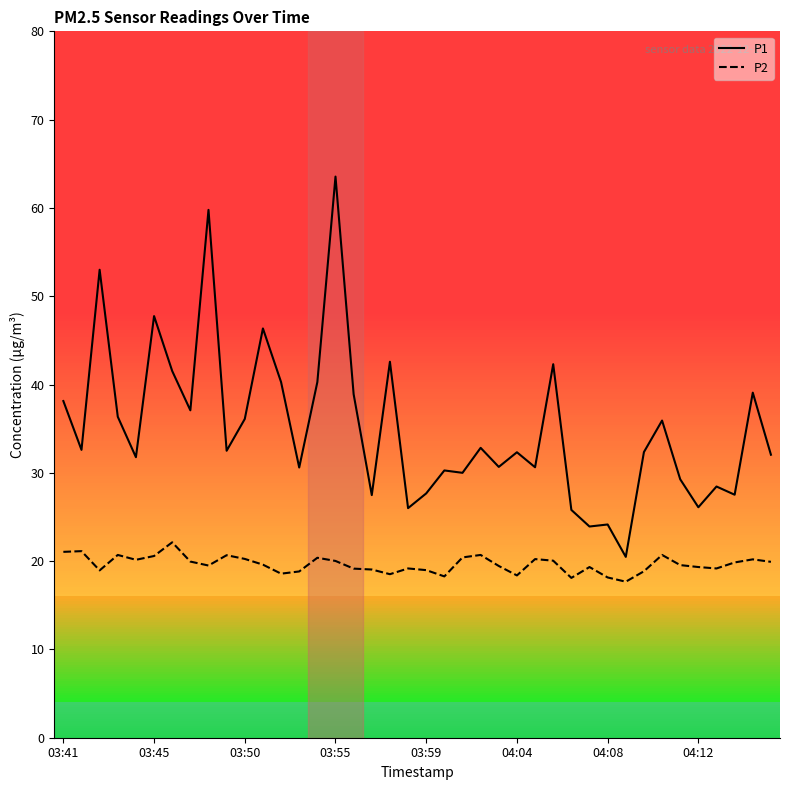

True or false: P2 and P1 cross at least once.

False